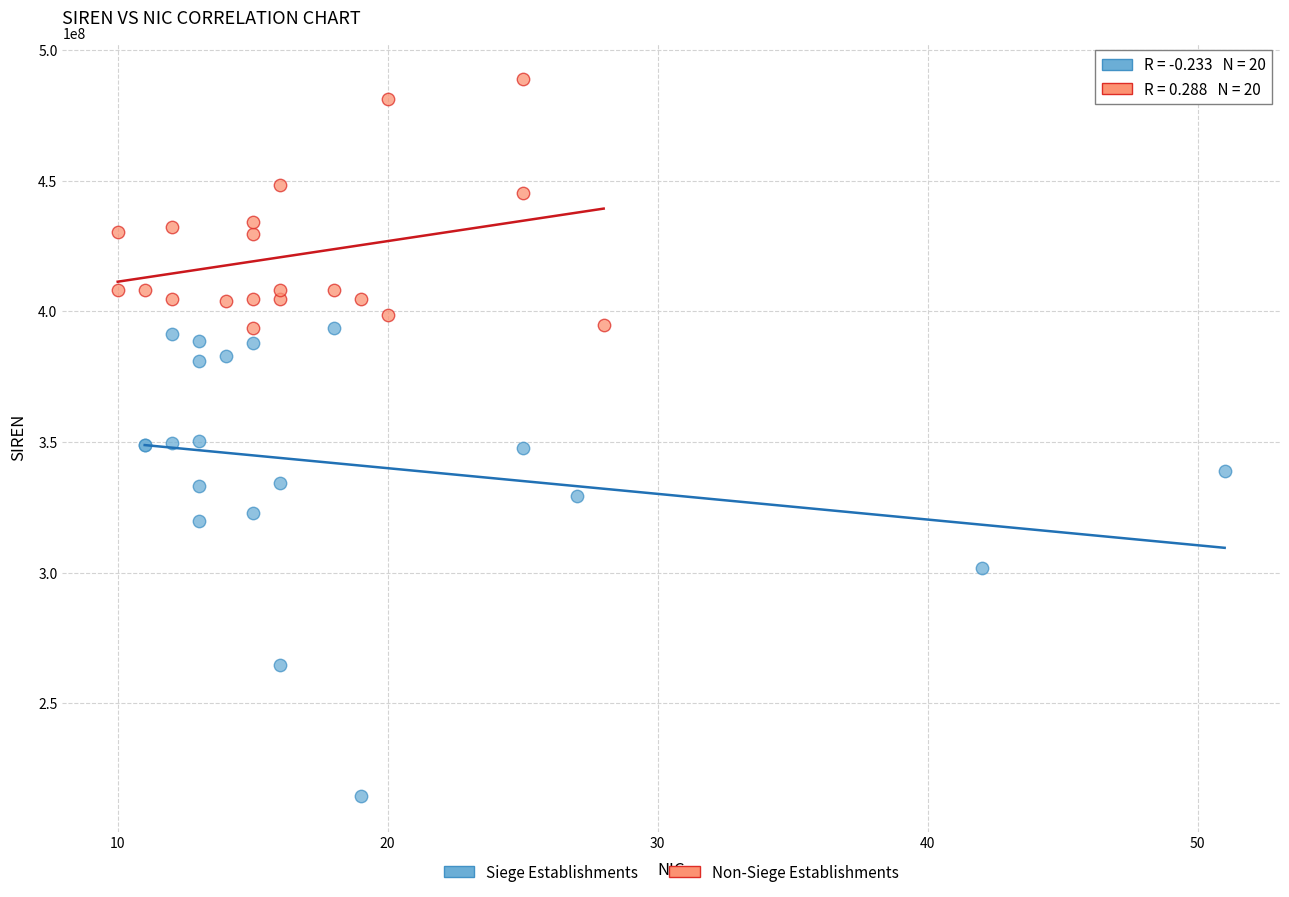

Which series has the widest spread of Y values?

Siege Establishments